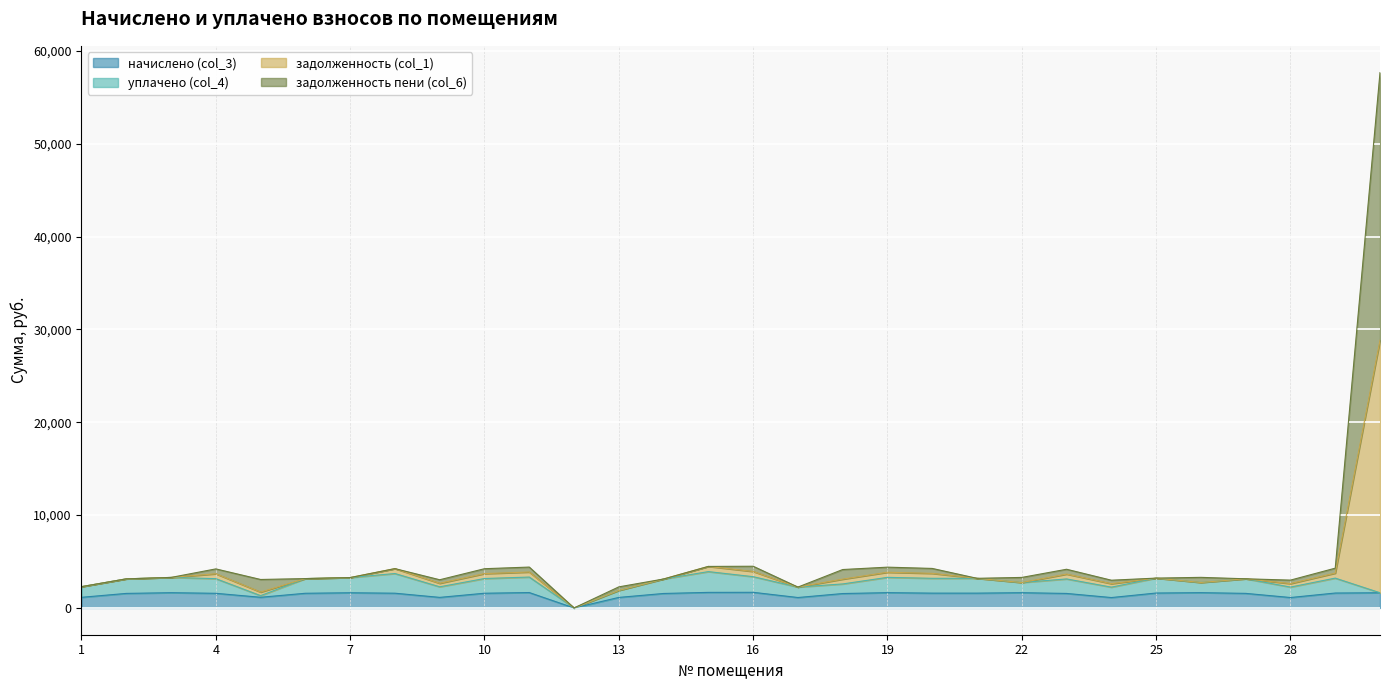

What is the highest value of the начислено (col_3) series?

1685.0